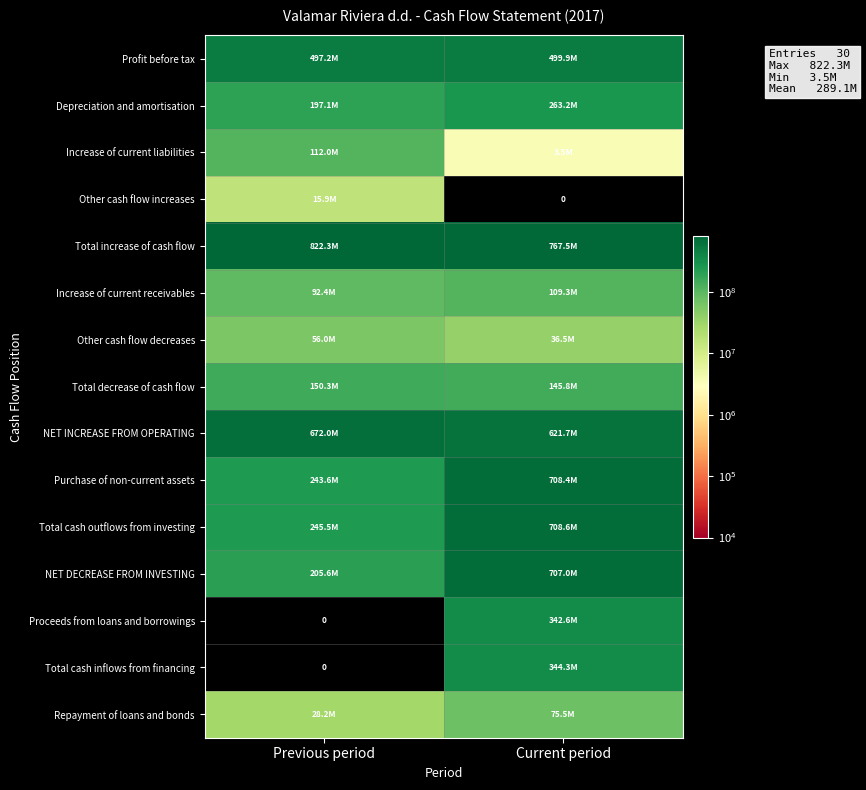

At which label is Purchase of non-current assets closest to 476003749?

Previous period